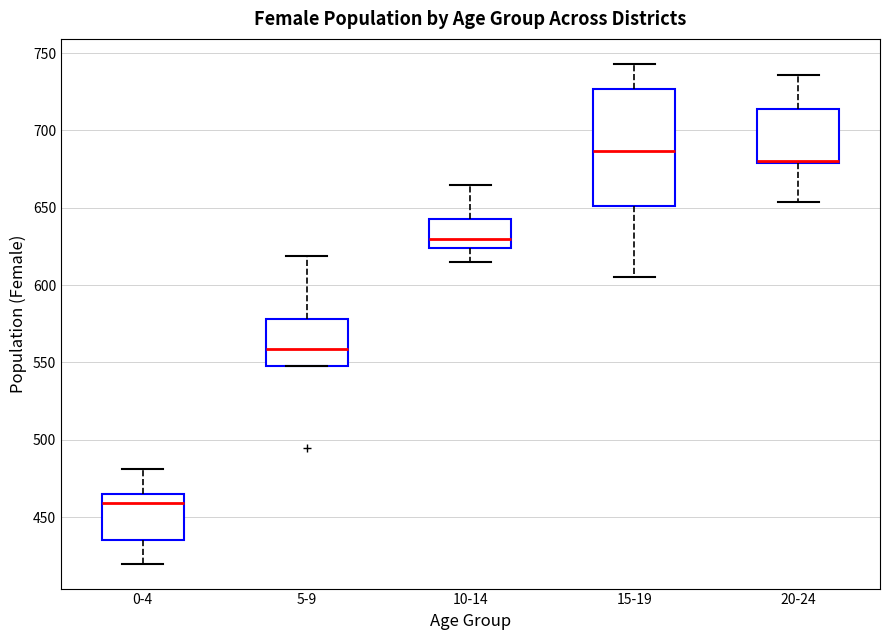

Which box is the tallest, from its lower edge to its upper edge?

15-19